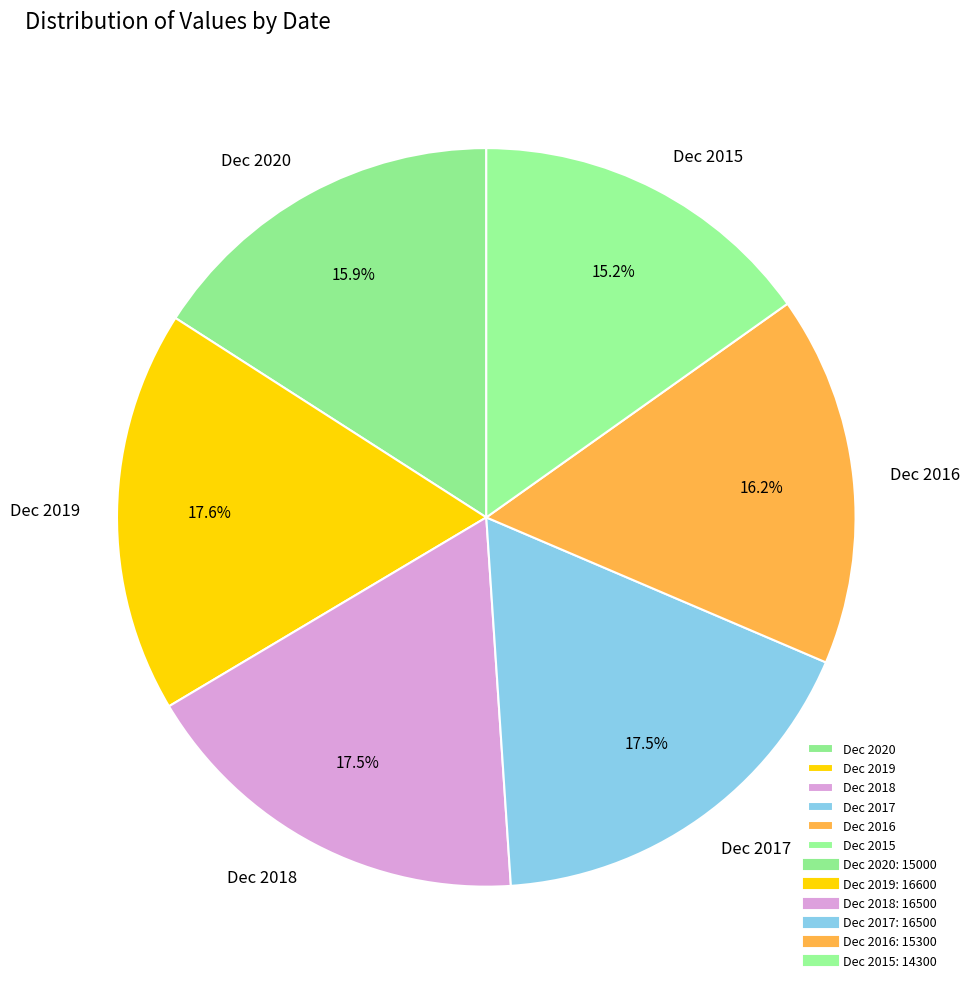

Does Dec 2020 account for over 50% of the chart?

No